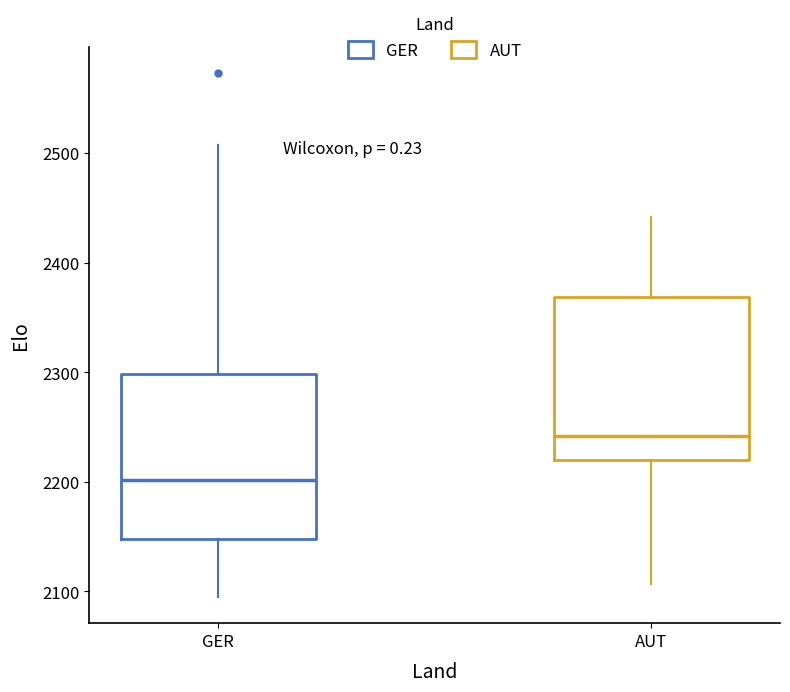

Which box has the highest median line?

AUT